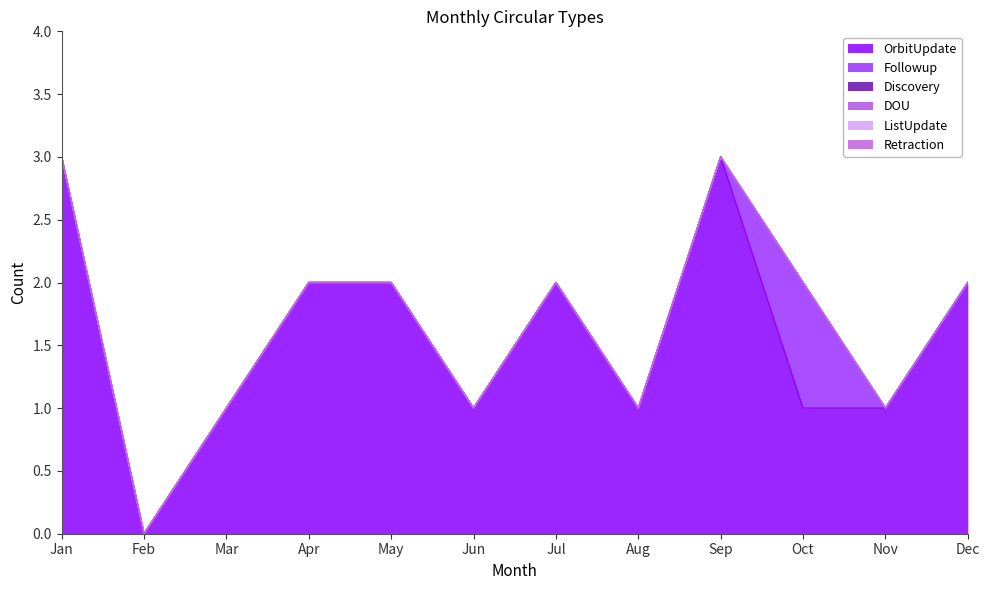

True or false: ListUpdate and DOU intersect in this chart.

False